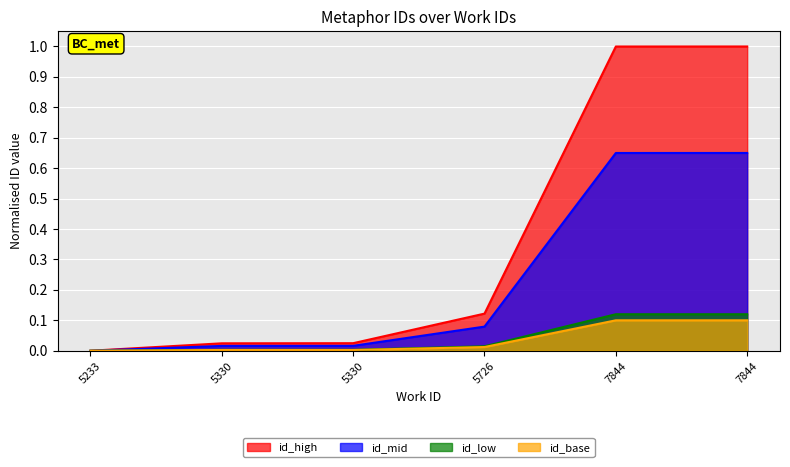

Reading left to right, transcribe all the data shown in this chart.

5233=0.0	5330=0.0	5330=0.0	5726=0.1	7844=1.0	7844=1.0